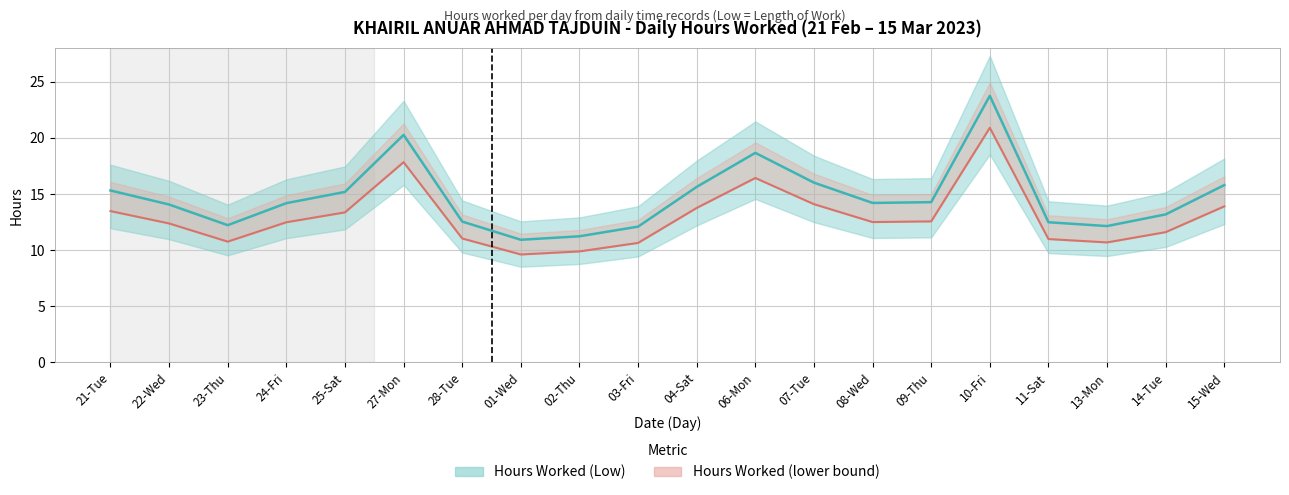

What is the difference between the maximum and second lowest values in the Hours Worked (Low) series?

12.5